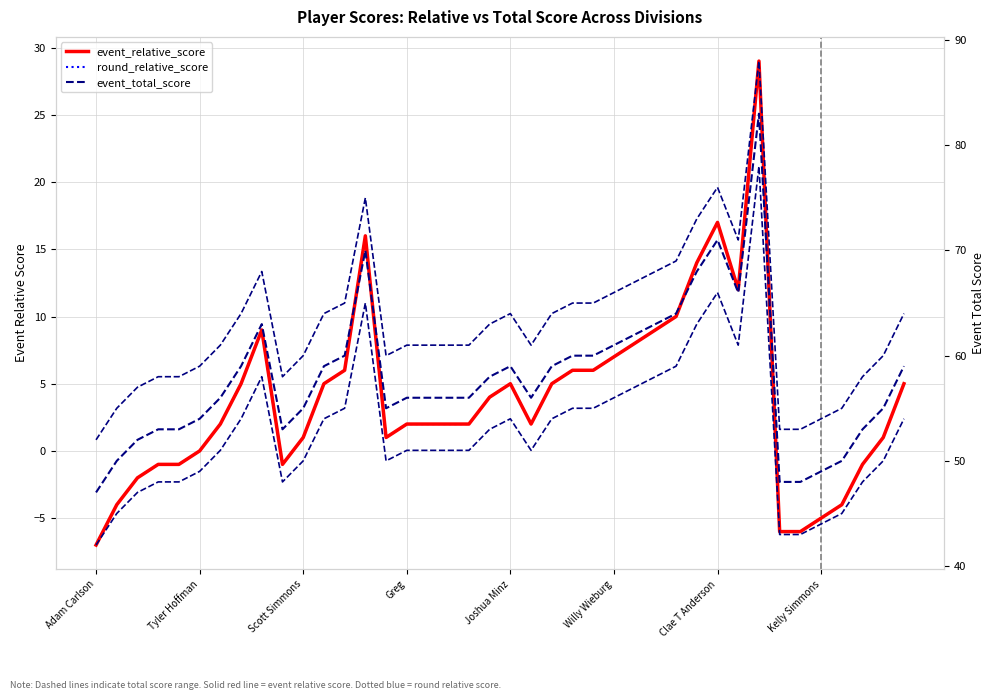

True or false: event_total_score has more than 2 interior local peaks.

True